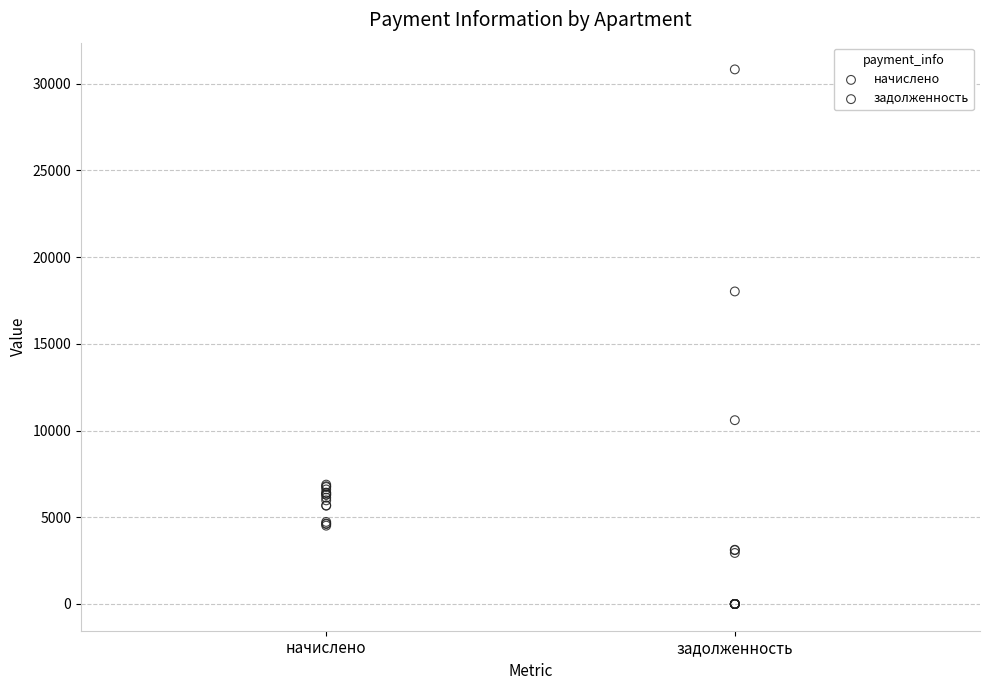

What are all the series names shown in the legend?

начислено, задолженность